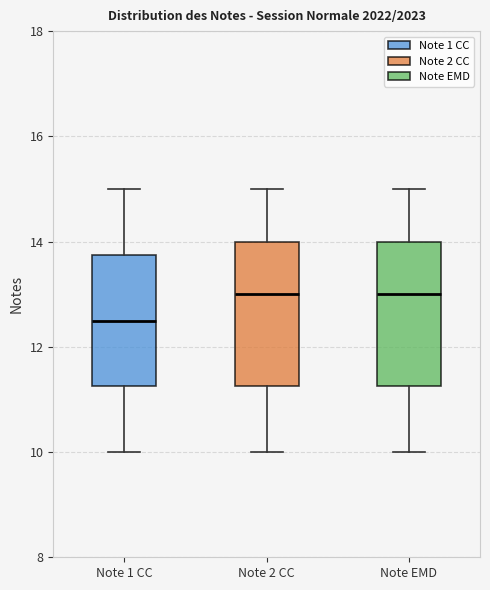

Reading left to right, read every box against the y-axis: the position of its median line, the range the box covers, and the ends of its whiskers. The values are not printed on the chart, so give them approximately, as read against the axis.

Note 1 CC: median 12.6, box 11.2 to 13.8, whiskers 10.0 to 15.0
Note 2 CC: median 13.0, box 11.2 to 14.0, whiskers 10.0 to 15.0
Note EMD: median 13.0, box 11.2 to 14.0, whiskers 10.0 to 15.0